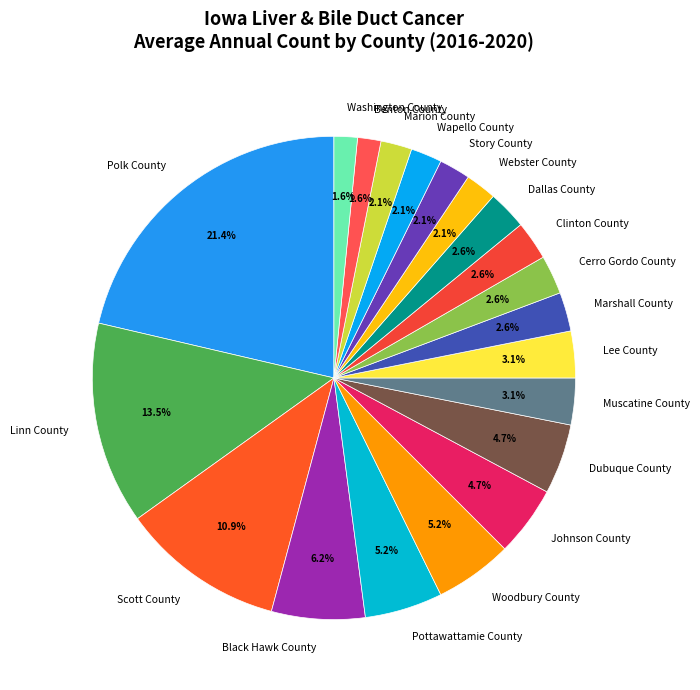

What is the largest slice in the pie chart?

Polk County